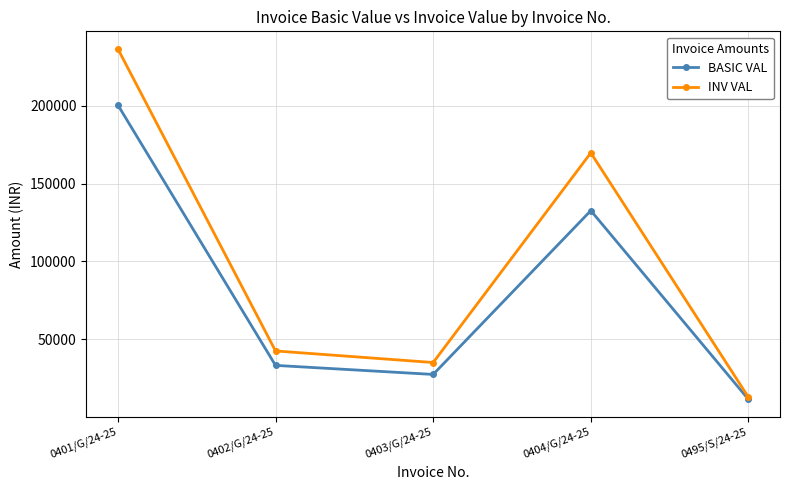

How many values in the INV VAL series are below 42437?

2